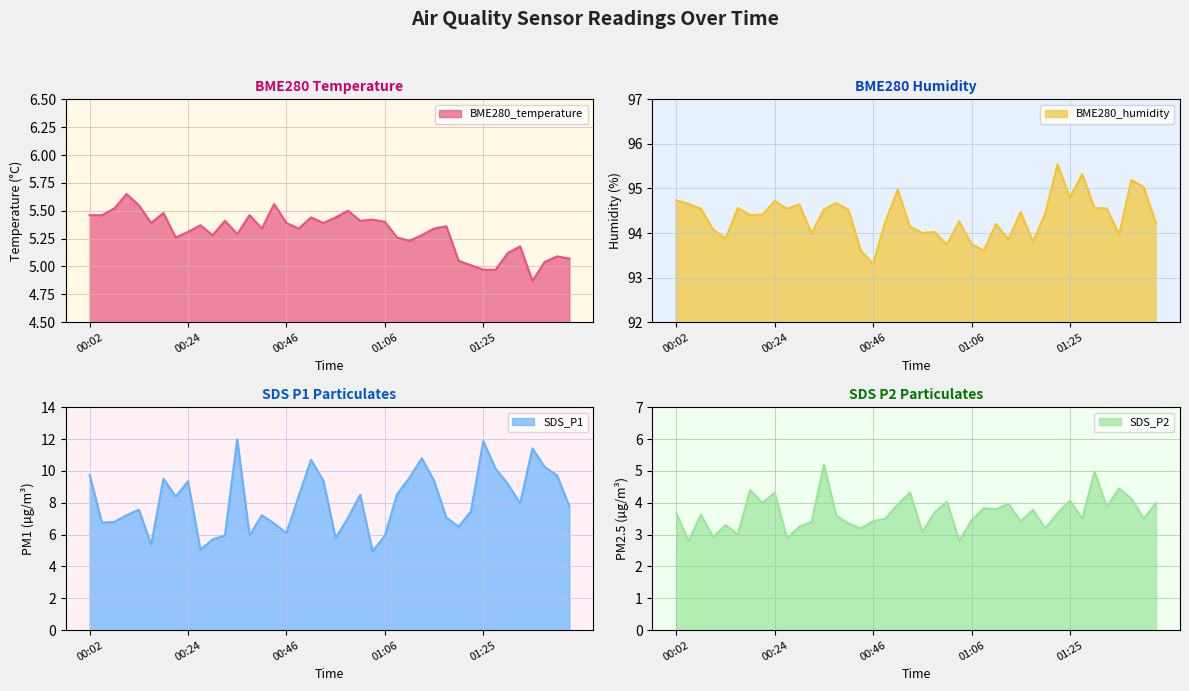

How many values in the SDS_P1 series are below 7?

13